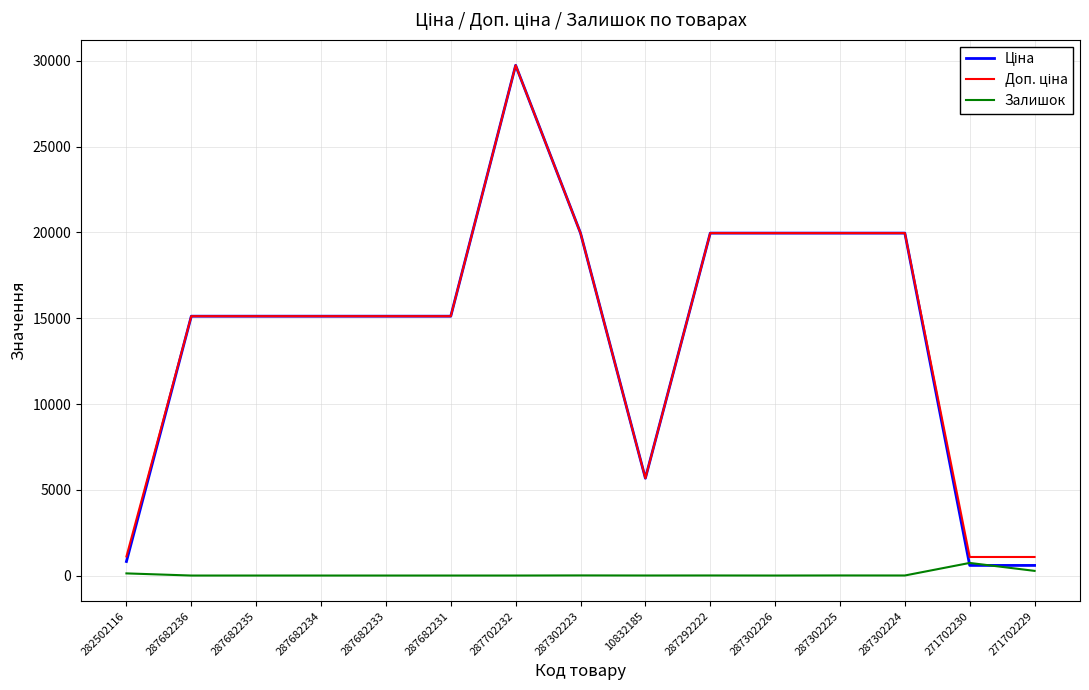

True or false: Залишок has a value of 2.0 at 10832185.

True